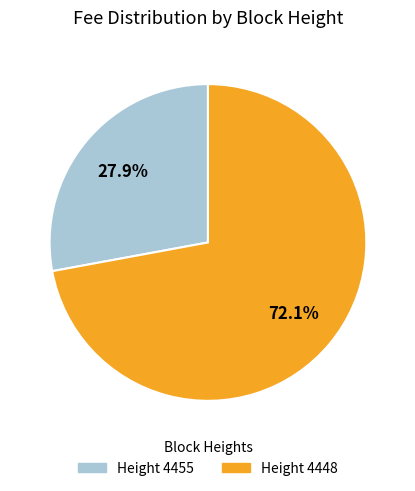

Does any single category account for the majority?

Yes